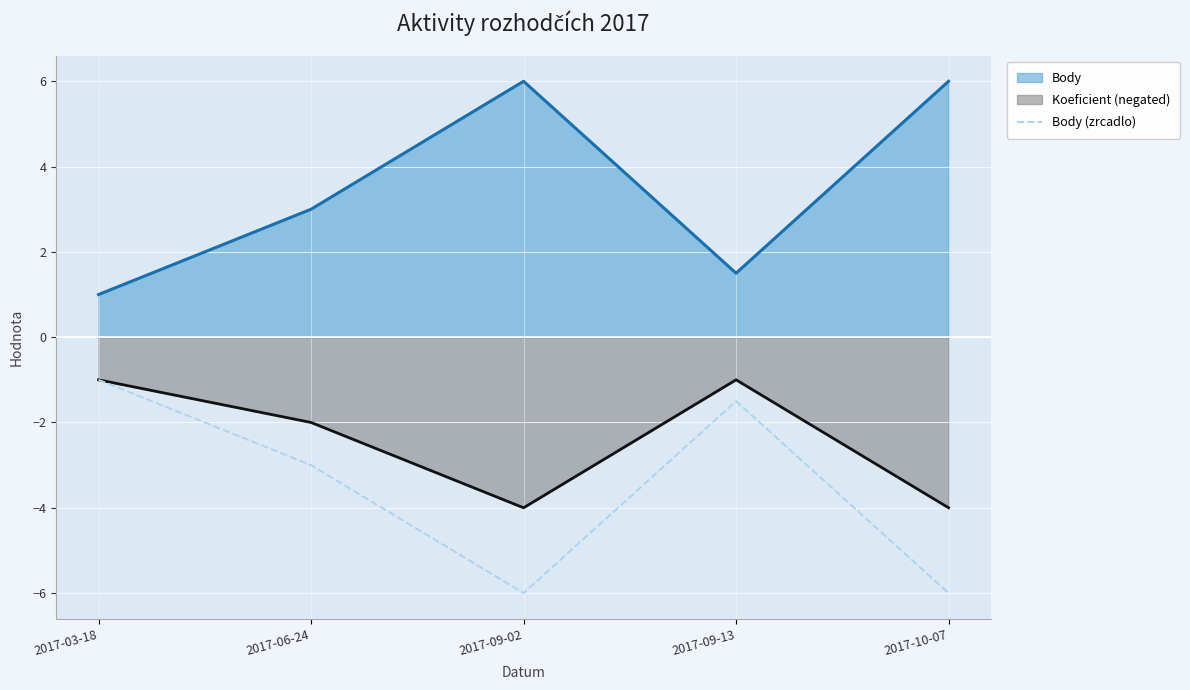

How many points are higher than both their immediate neighbors (excluding endpoints)?

1